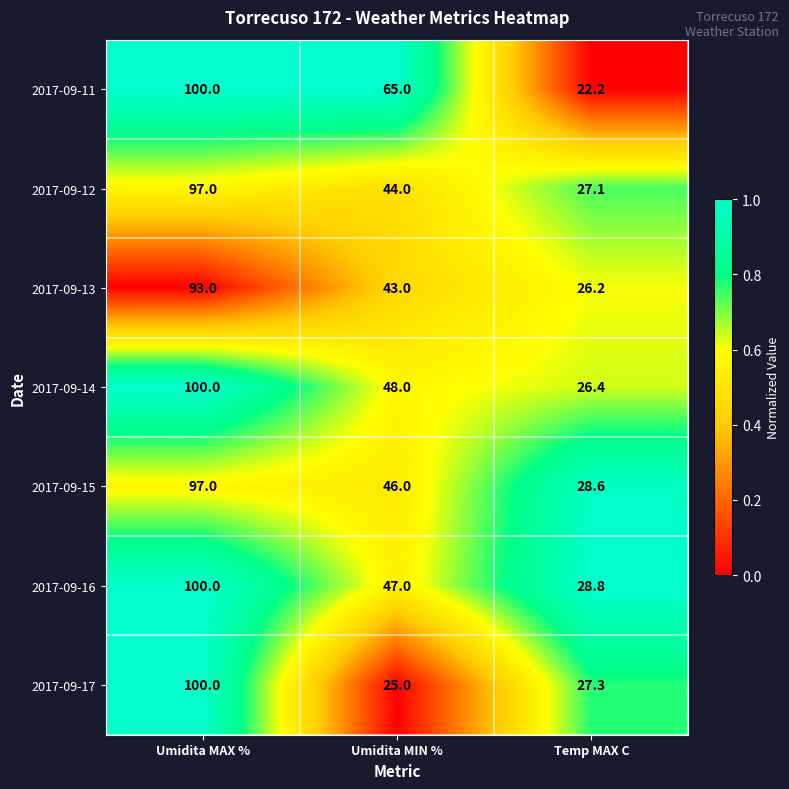

Rank the categories by 2017-09-13 value from highest to lowest.

Umidita MAX %, Umidita MIN %, Temp MAX C